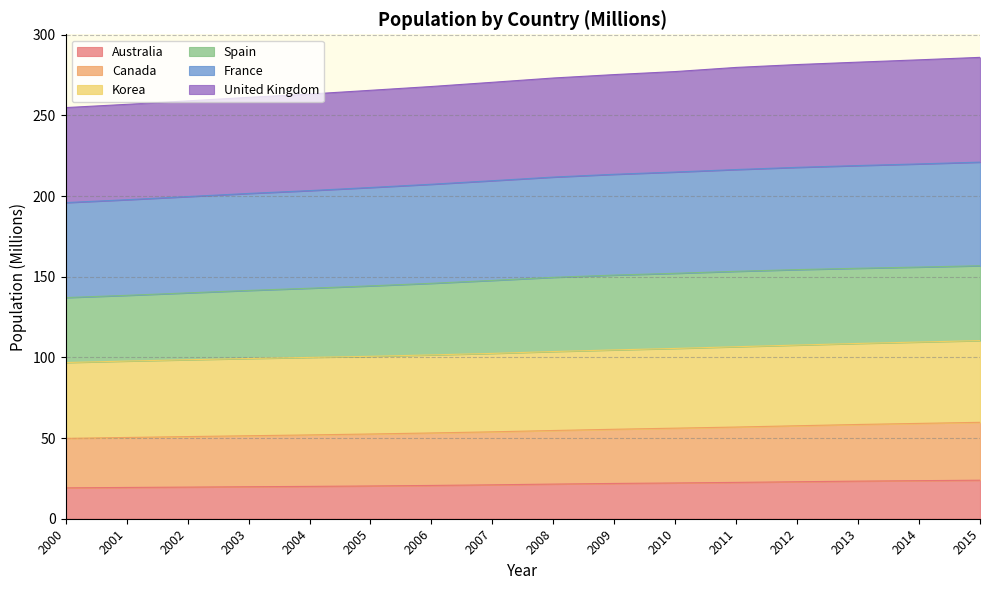

What is the total value across all series at 2001?

256.8